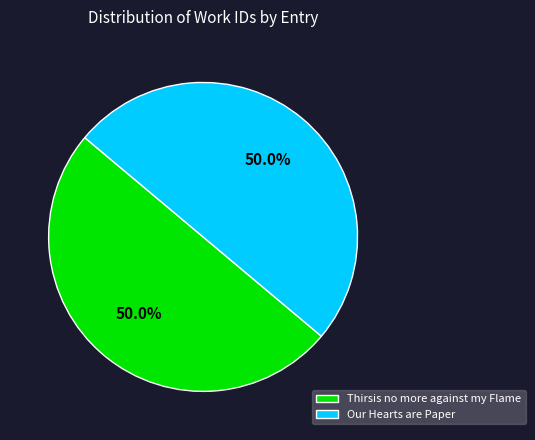

Is it true that Our Hearts are Paper is 50% of the pie?

True